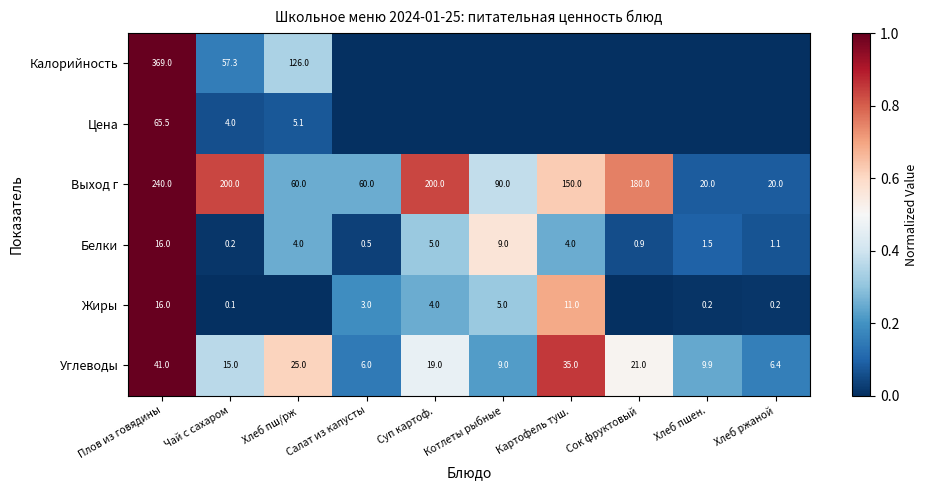

The value of Калорийность at Хлеб пш/рж is 126.0. True or false?

True